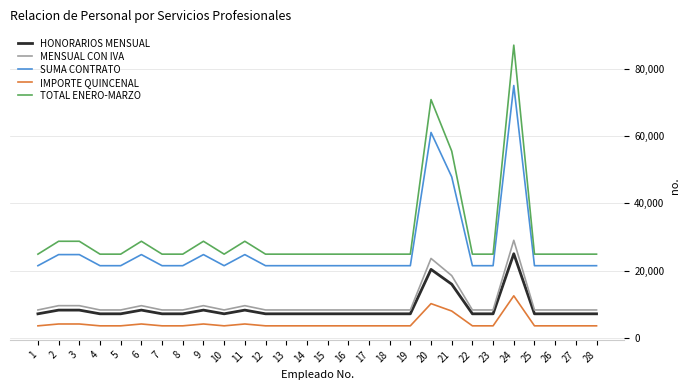

What is the difference between the maximum and second lowest values in the HONORARIOS MENSUAL series?

17850